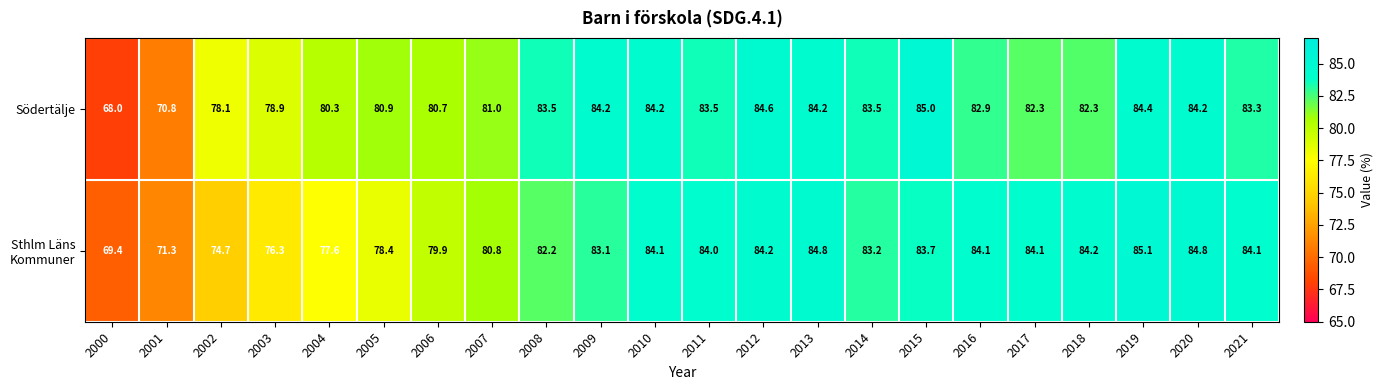

What is the smallest value displayed?

68.0